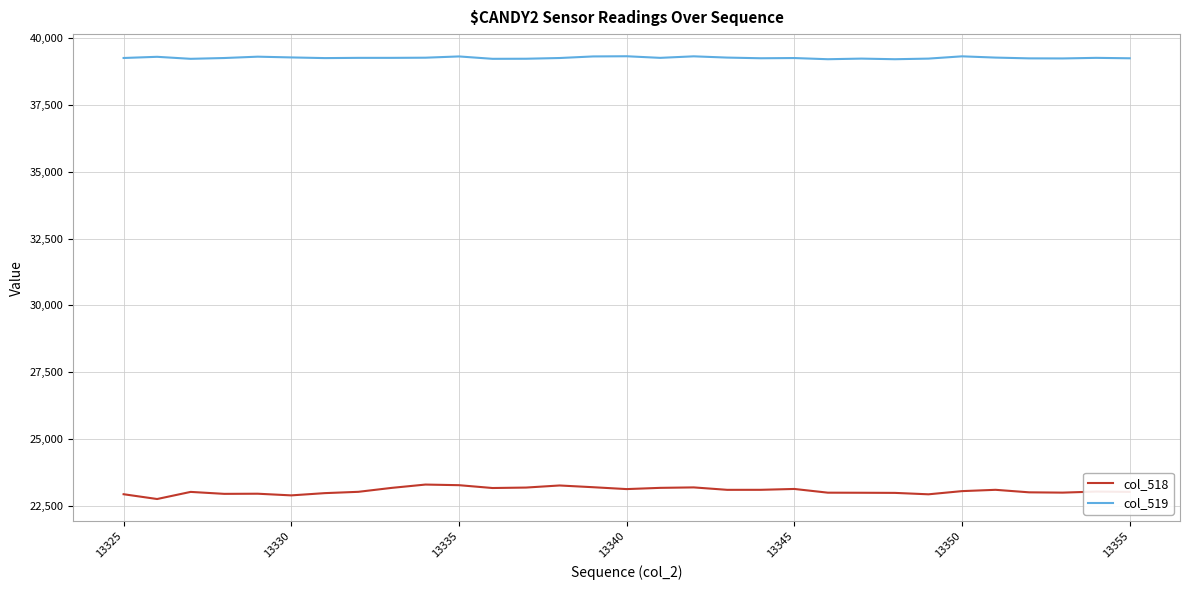

True or false: col_518 and col_519 intersect in this chart.

False